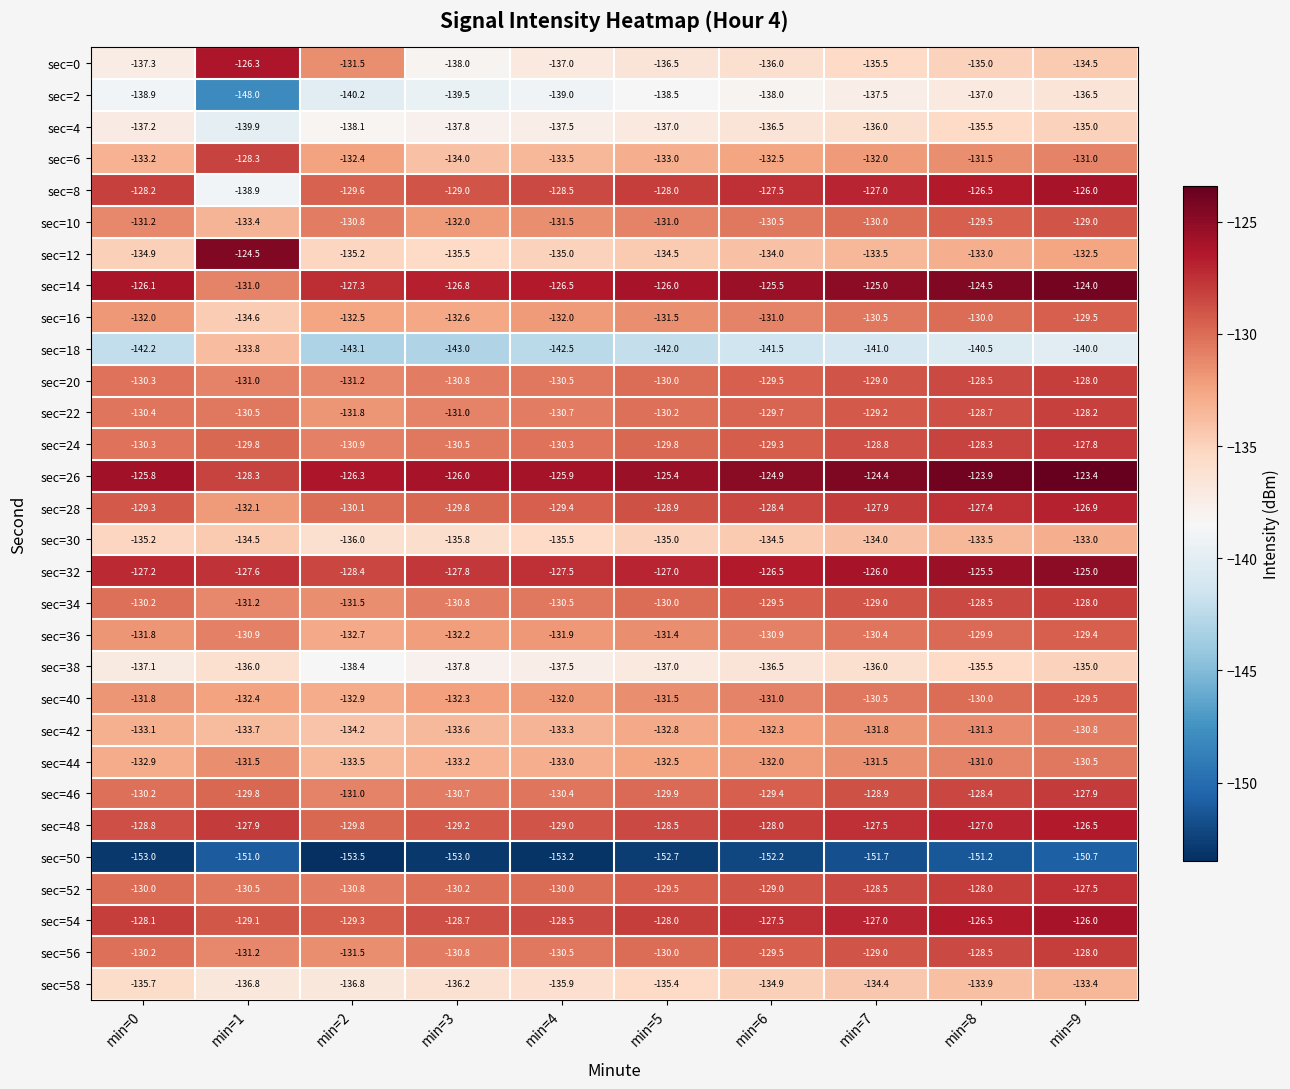

Count the number of data series in this chart.

30